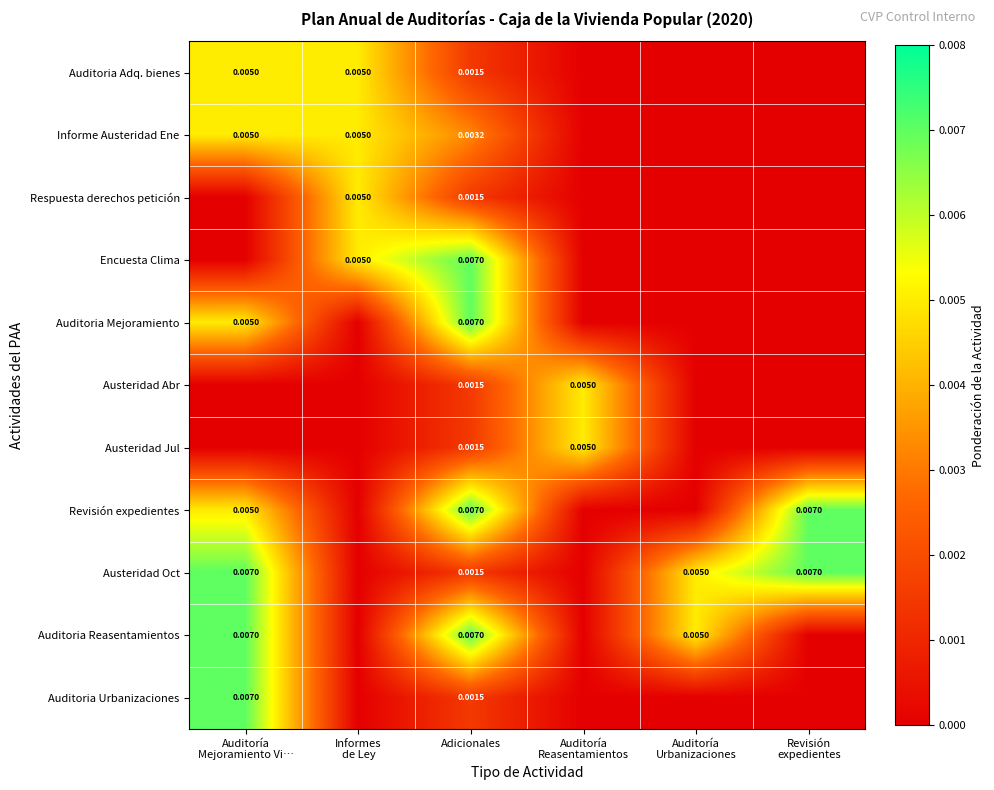

List the series in order of their peak value, highest first.

Encuesta Clima, Auditoria Mejoramiento, Revisión expedientes, Austeridad Oct, Auditoria Reasentamientos, Auditoria Urbanizaciones, Auditoria Adq. bienes, Informe Austeridad Ene, Respuesta derechos petición, Austeridad Abr, Austeridad Jul